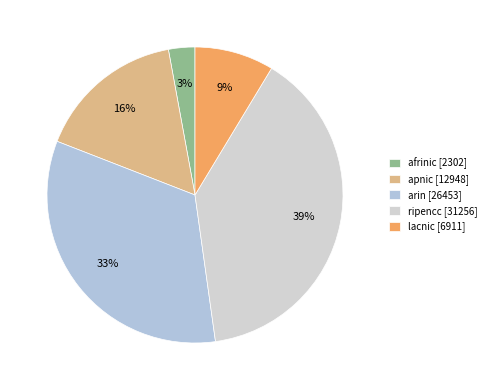

How many segments does this pie chart have?

5